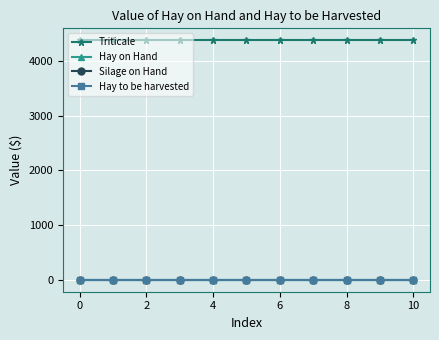

Reading right to left, transcribe all the data shown in this chart.

Triticale: 4380	4380	4380	4380	4380	4380	4380	4380	4380	4380	4380
Hay on Hand: 0	0	0	0	0	0	0	0	0	0	0
Silage on Hand: 0	0	0	0	0	0	0	0	0	0	0
Hay to be harvested: 0	0	0	0	0	0	0	0	0	0	0